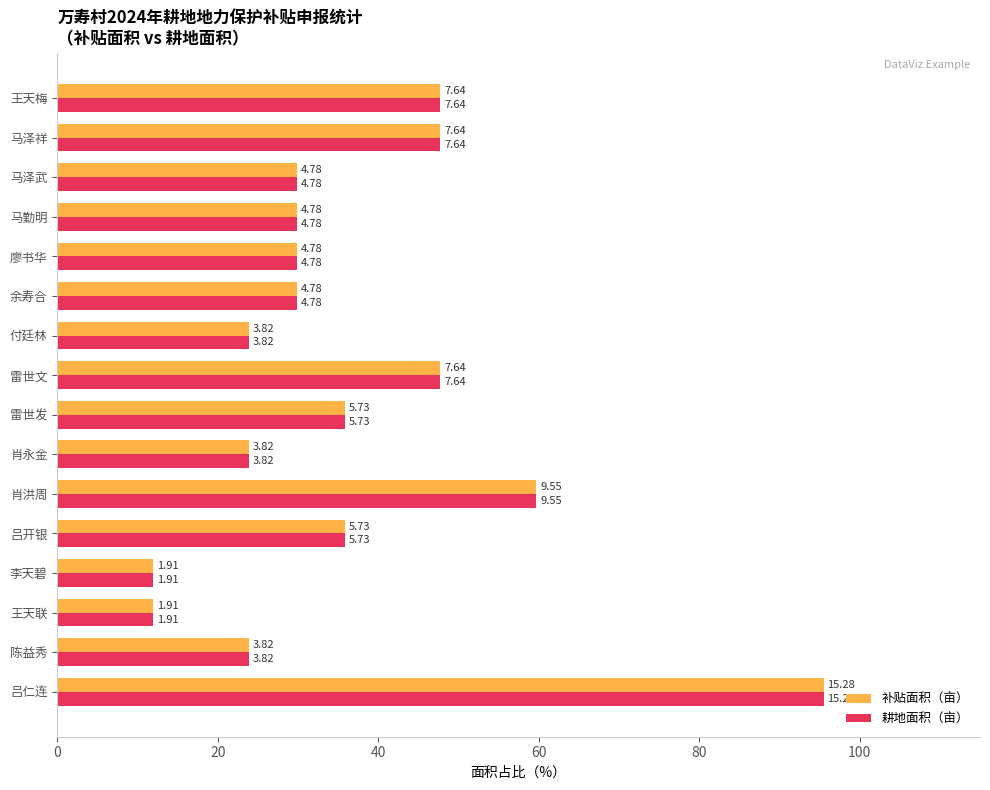

What are all the series names shown in the legend?

补贴面积（亩）, 耕地面积（亩）